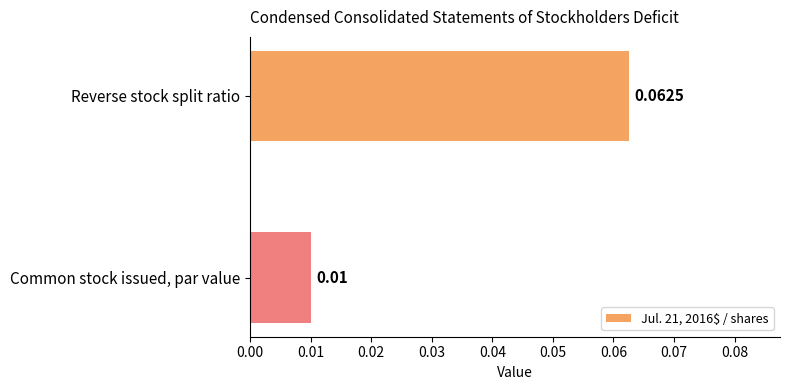

At which label is the value closest to 0?

Common stock issued, par value